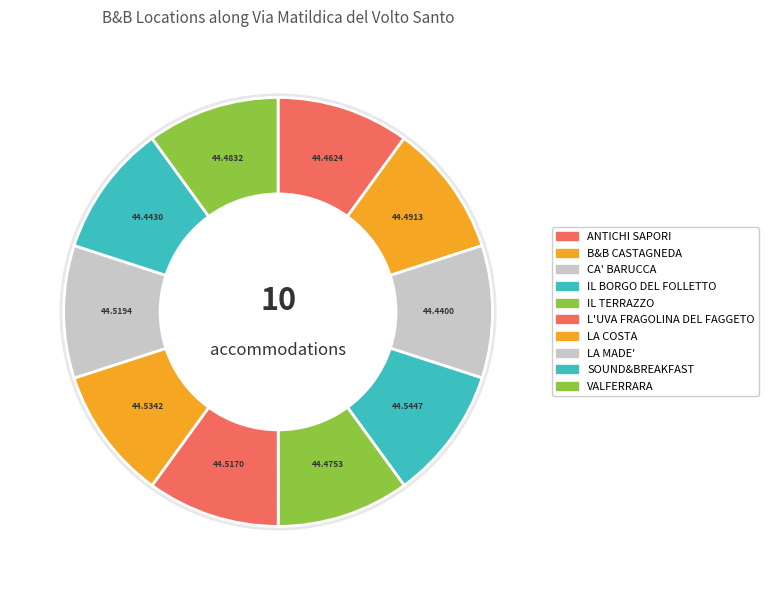

Is it true that IL BORGO DEL FOLLETTO is 18% of the pie?

False